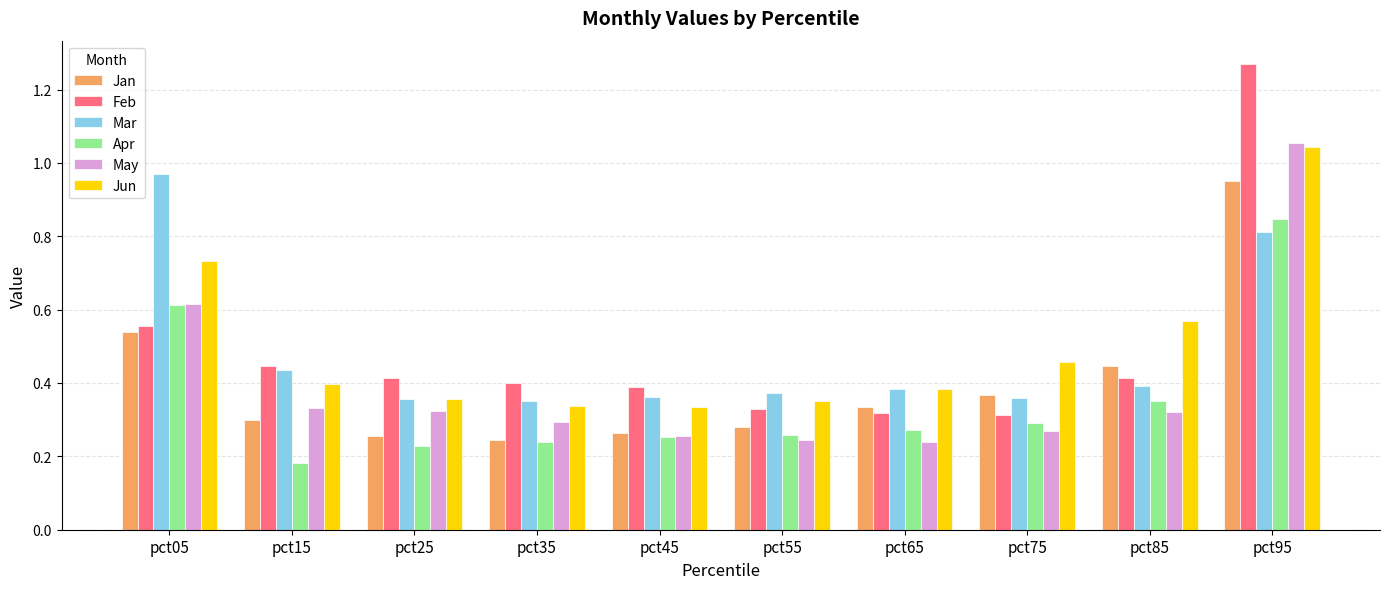

Which label corresponds to the smallest value in the chart?

pct15